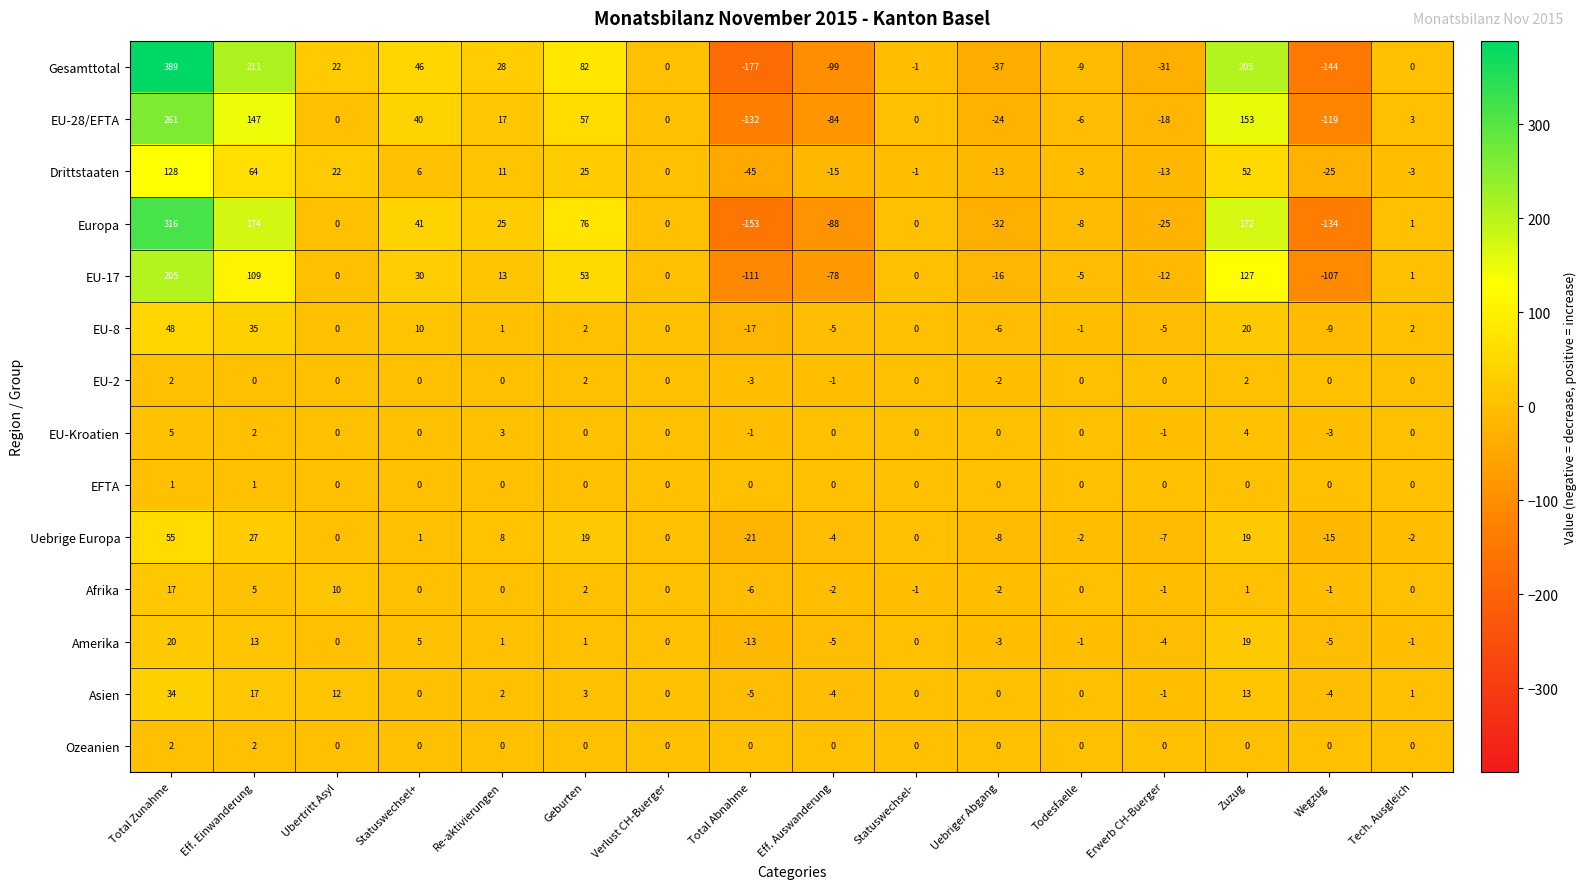

Which series has the largest total across all categories?

Gesamttotal